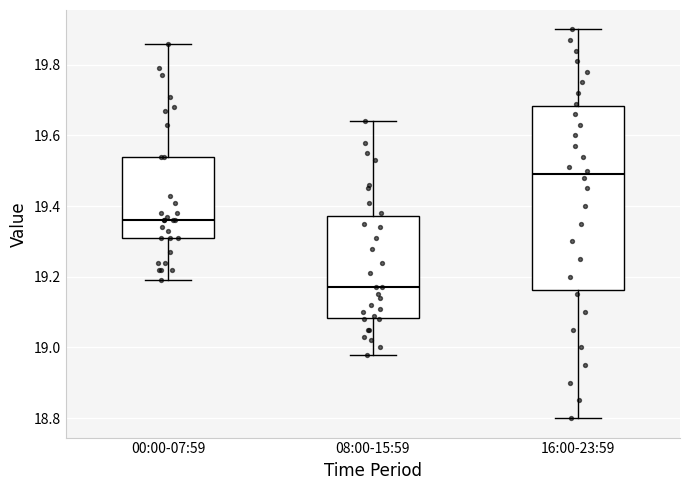

Comparing the boxes themselves (not the whiskers), which one is the tallest?

16:00-23:59